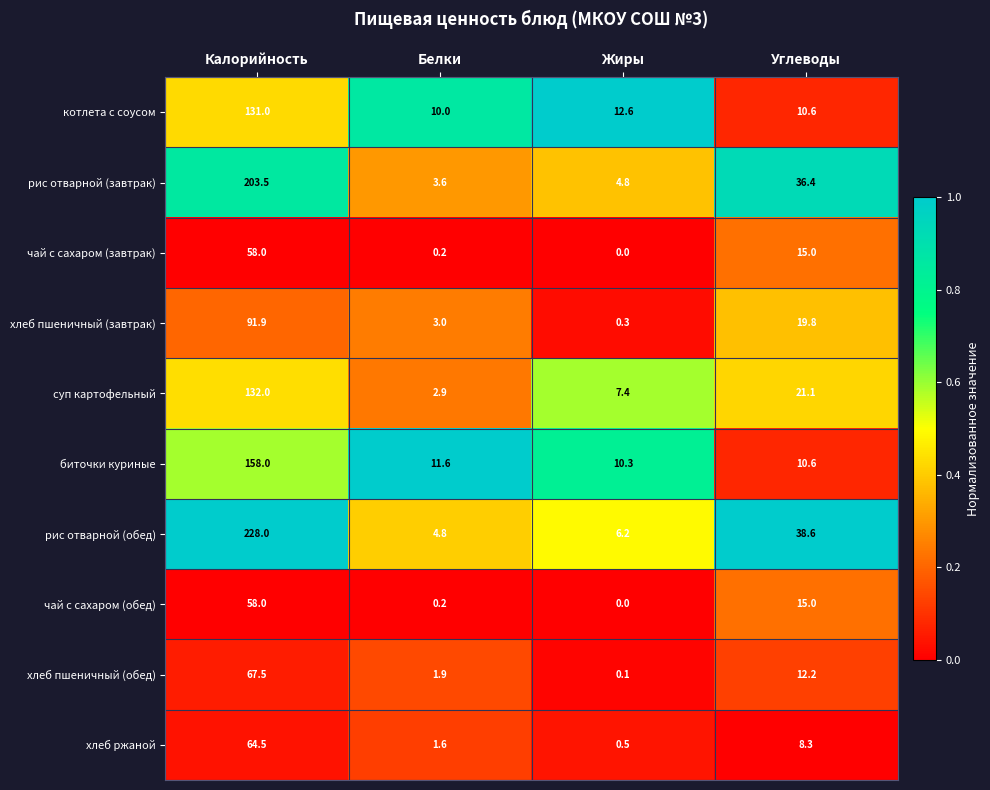

What is the greatest value displayed?

228.0